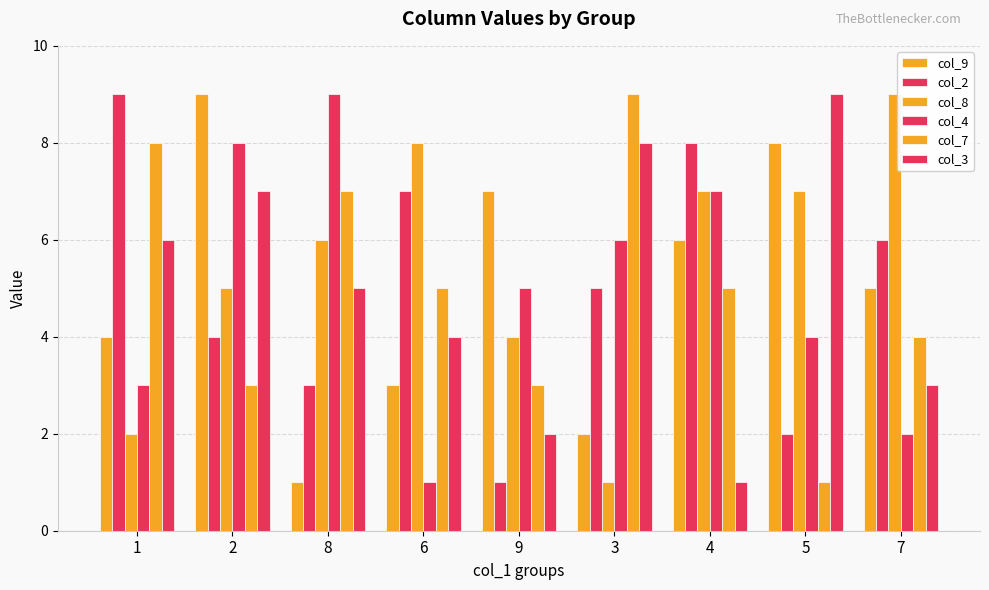

What is the average value of the col_3 series?

5